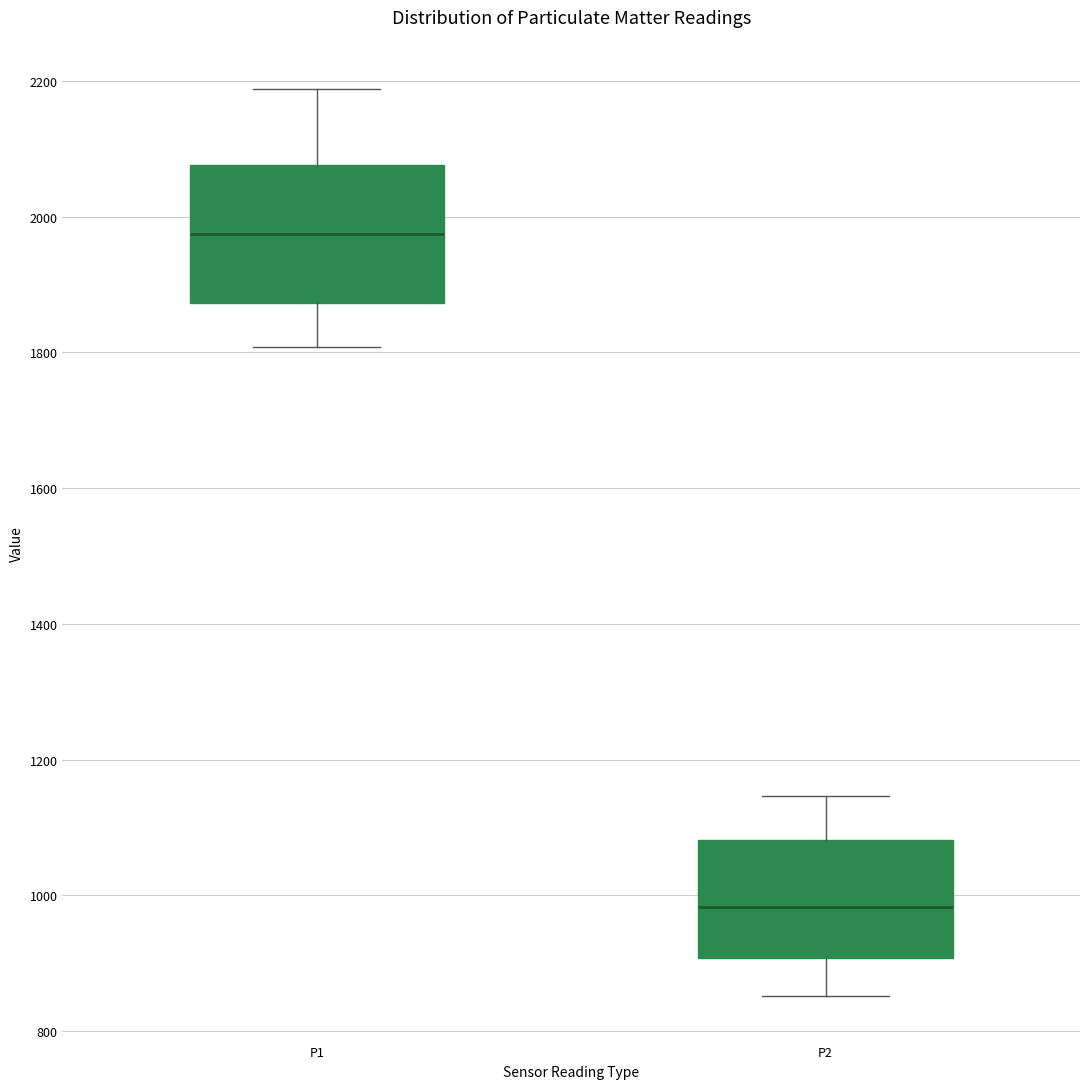

Which box's median line is the lowest?

P2